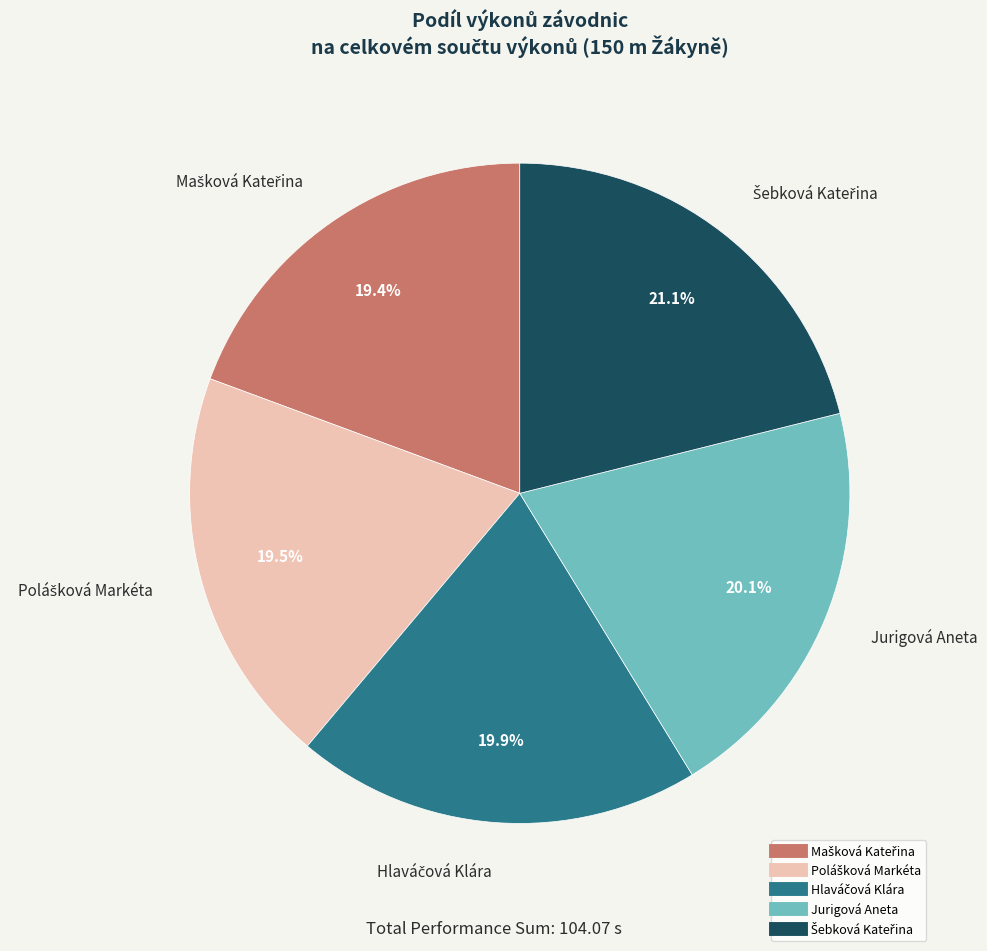

What percentage is NOT represented by Jurigová Aneta?

79.9%